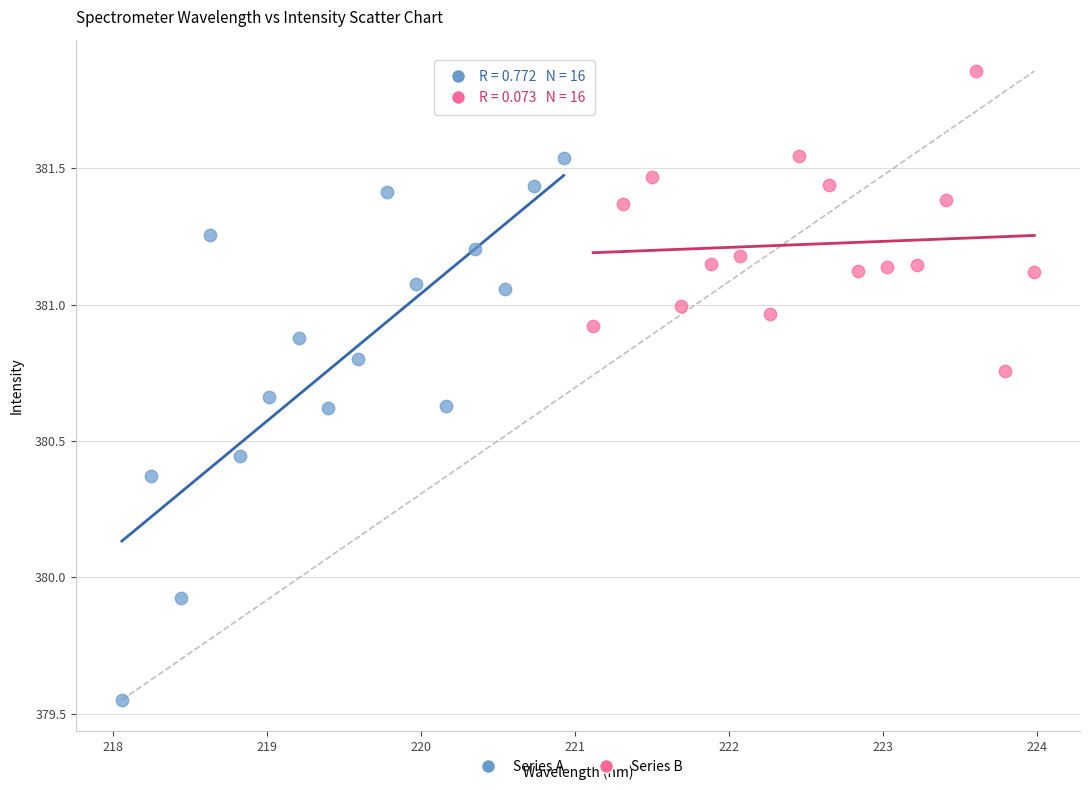

Which series has the largest Y range (max minus min)?

Series A